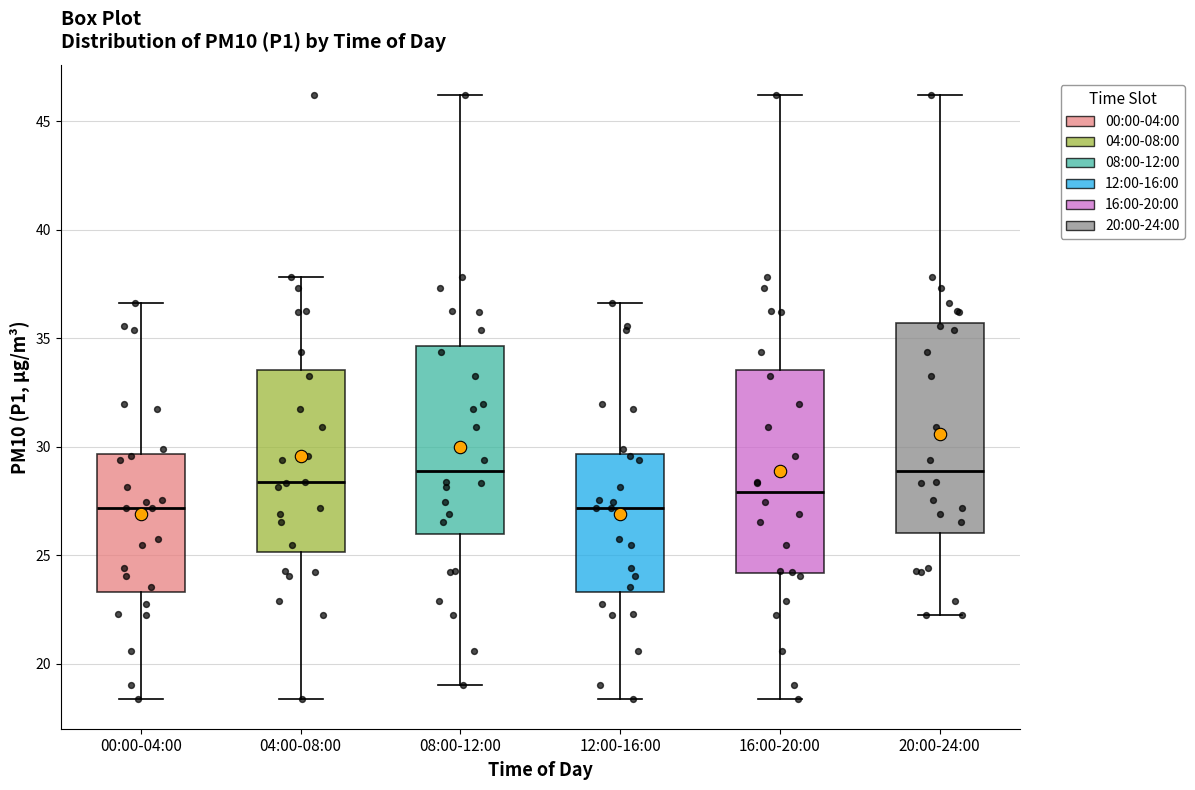

Reading left to right, transcribe this box plot: for each box, give where its median line is, the range the box spans, and where its two whiskers end, as read against the y-axis. The values are not printed on the chart, so give them approximately, as read against the axis.

00:00-04:00: median 27.0, box 23.5 to 29.5, whiskers 18.5 to 36.5
04:00-08:00: median 28.5, box 25.0 to 33.5, whiskers 18.5 to 38.0
08:00-12:00: median 29.0, box 26.0 to 34.5, whiskers 19.0 to 46.0
12:00-16:00: median 27.0, box 23.5 to 29.5, whiskers 18.5 to 36.5
16:00-20:00: median 28.0, box 24.0 to 33.5, whiskers 18.5 to 46.0
20:00-24:00: median 29.0, box 26.0 to 35.5, whiskers 22.0 to 46.0